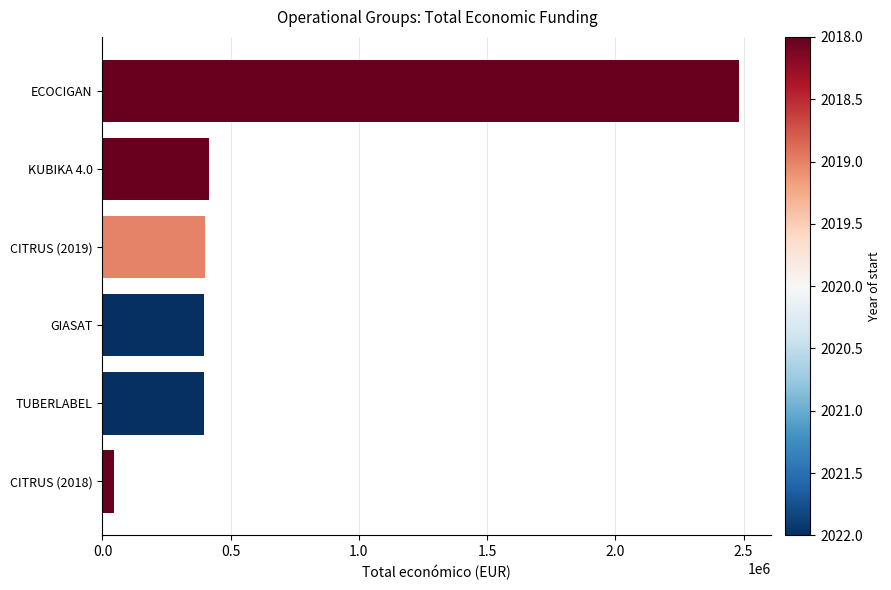

What is the sum of all values?

4135507